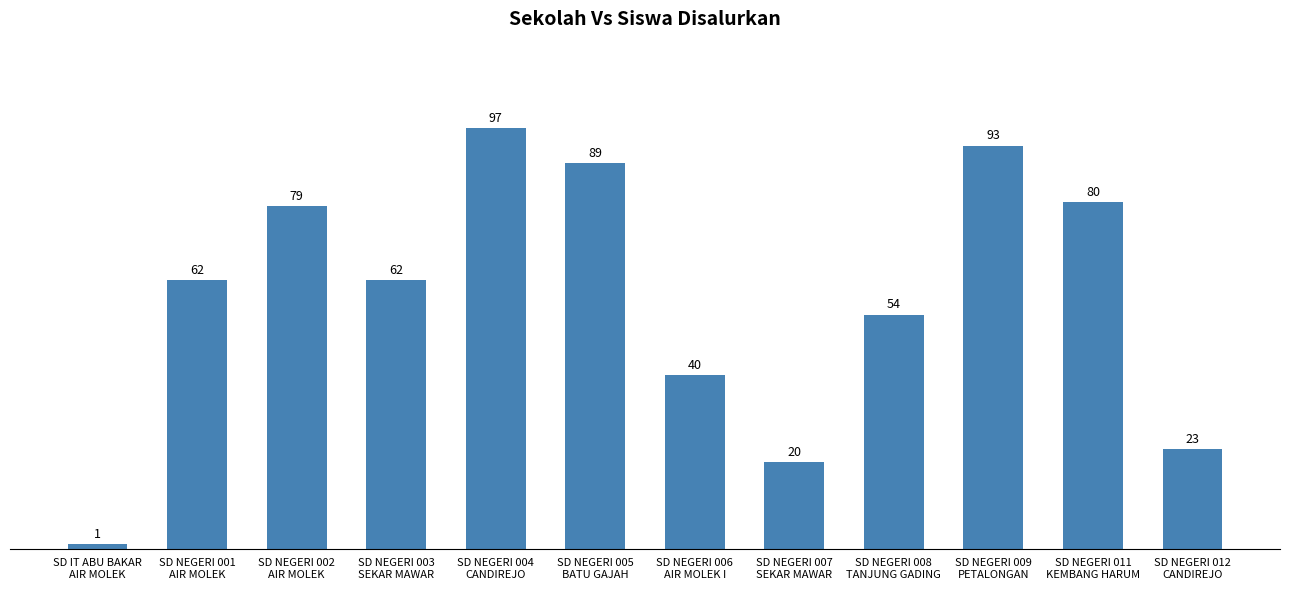

What is the value of the 5th bar from the left?

97